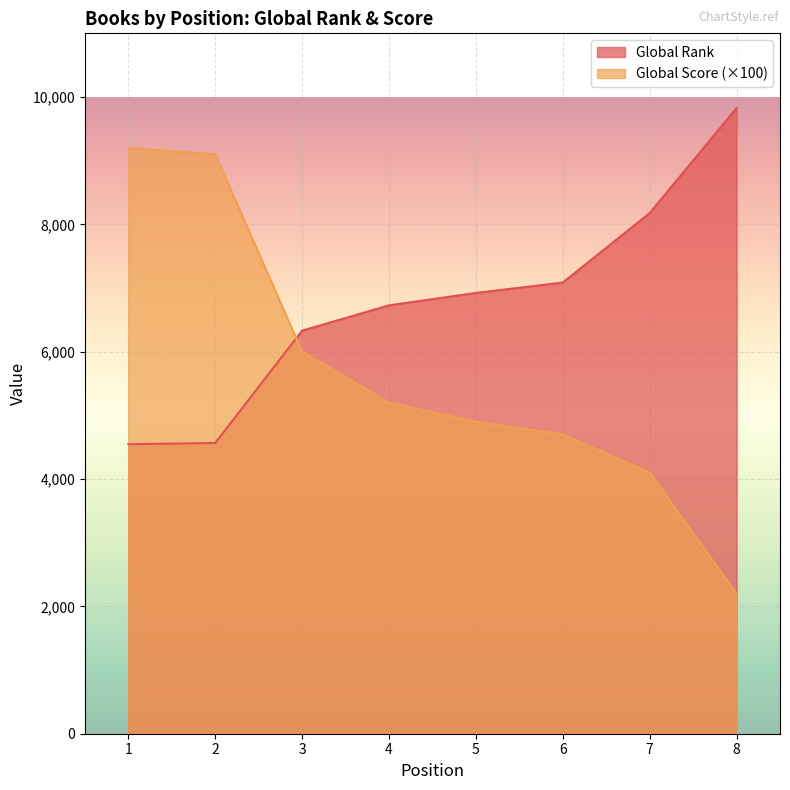

What is the minimum value shown in the chart?

2200